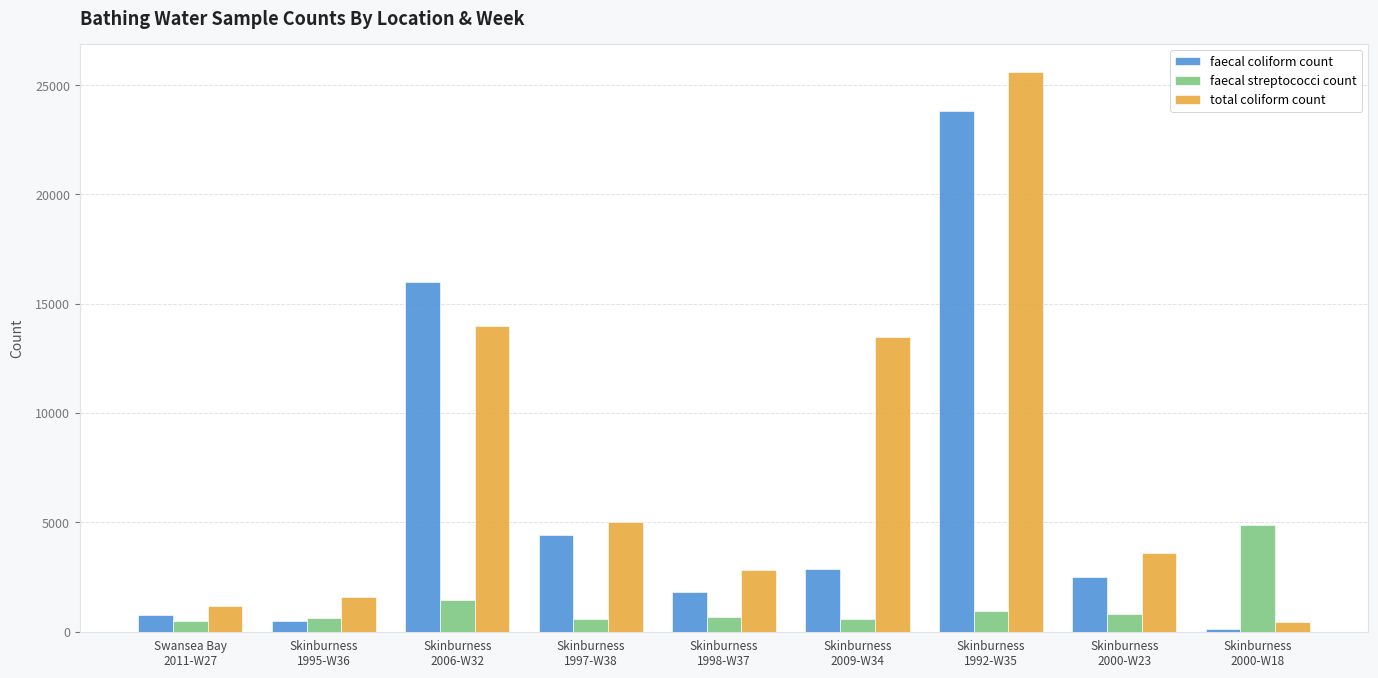

Which series has the largest total across all categories?

total coliform count